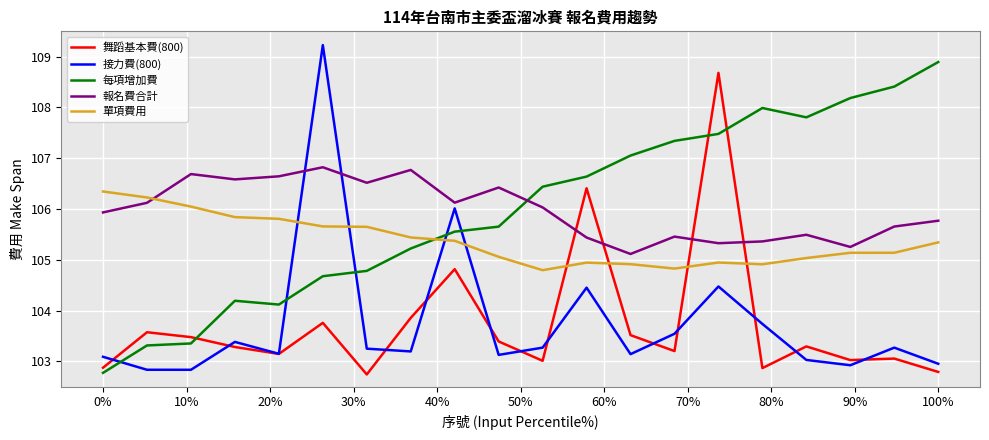

What is the maximum value for 接力費(800)?

109.2